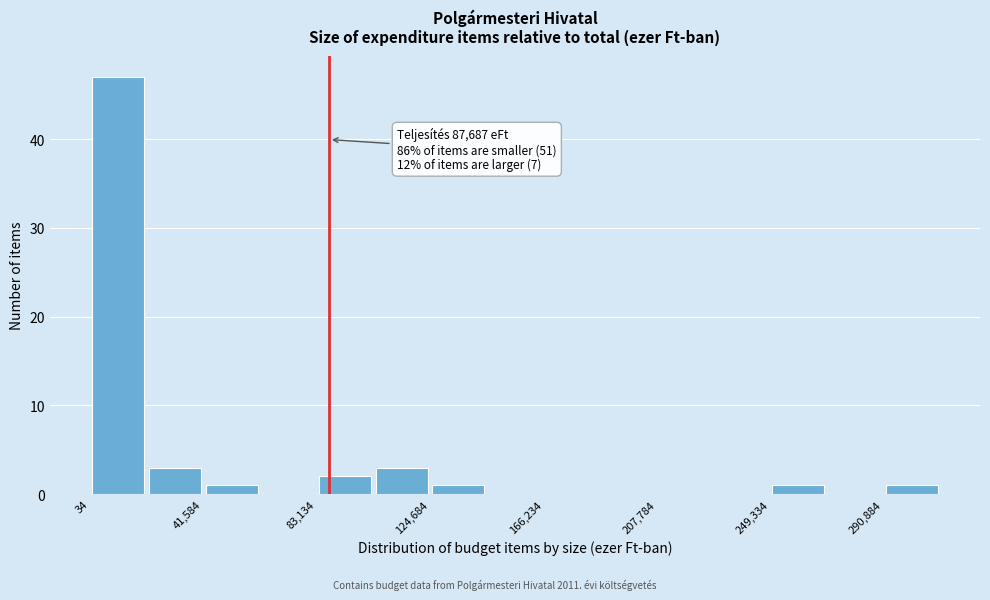

Over which range of the x-axis is the bar tallest?

0 to 20000